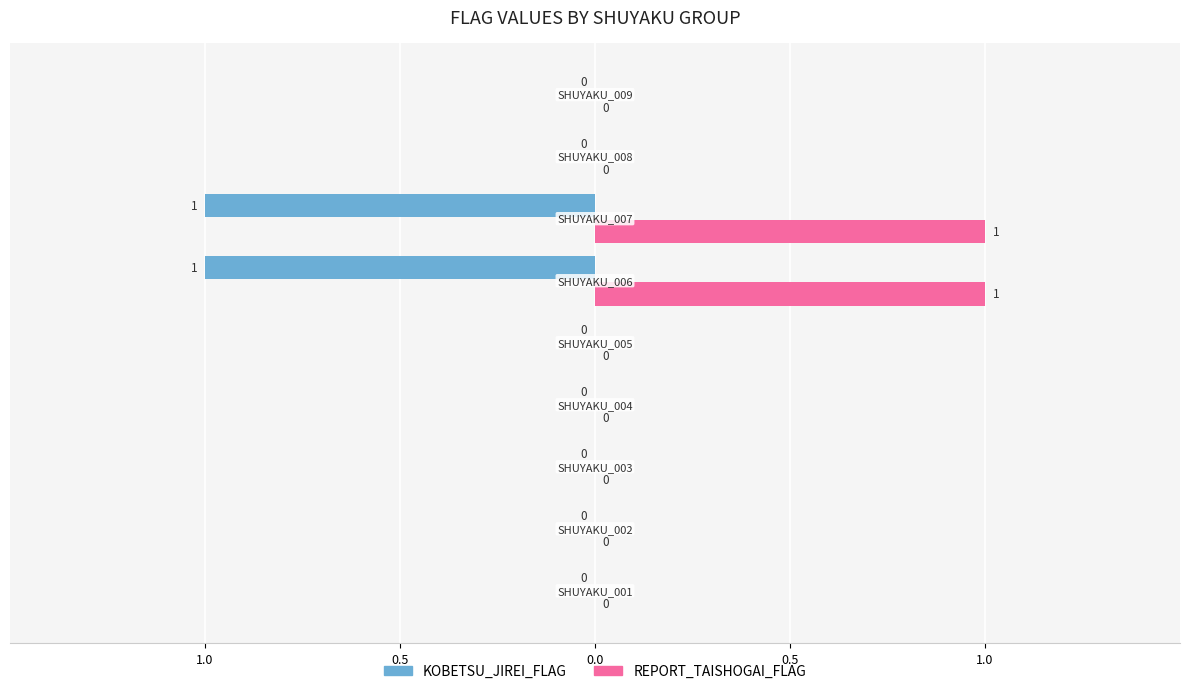

What is the maximum value shown in the chart?

1